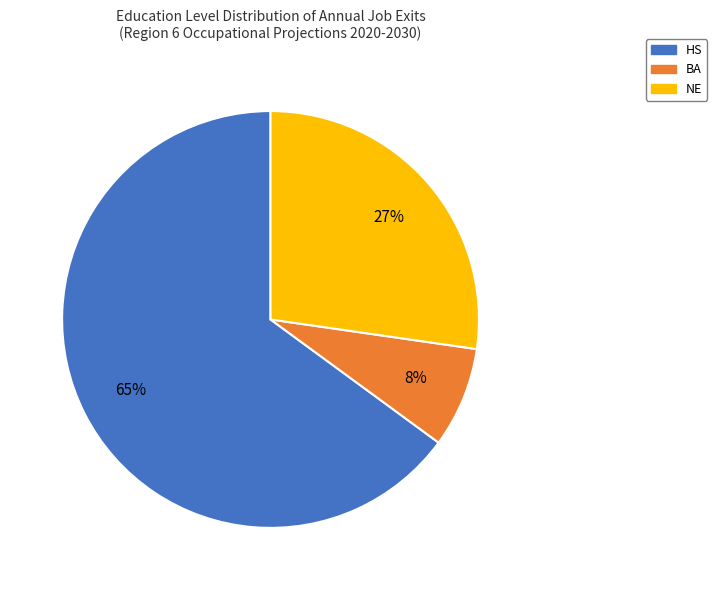

To the nearest percent, what is the difference between the largest and smallest slice percentages?

57%